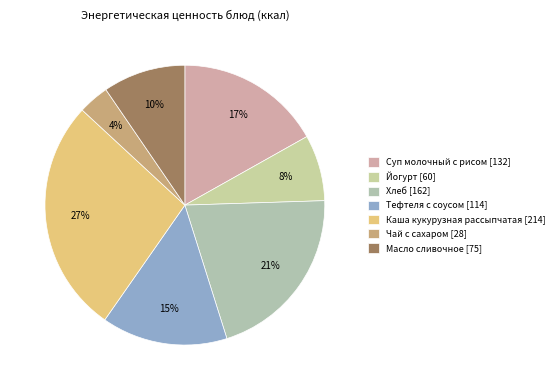

Which category has the biggest portion of the pie?

Каша кукурузная рассыпчатая